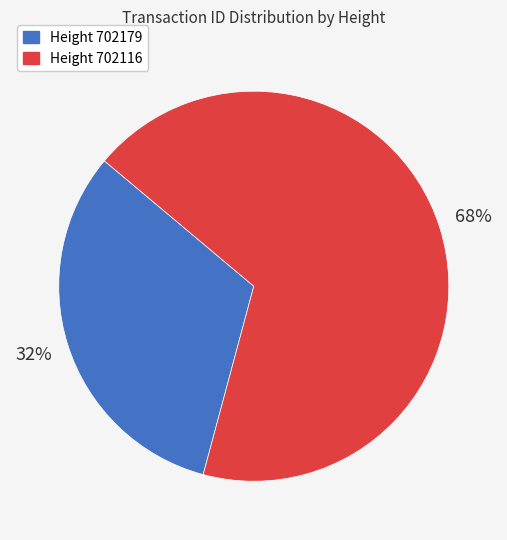

To the nearest percent, what is the average slice percentage?

50%